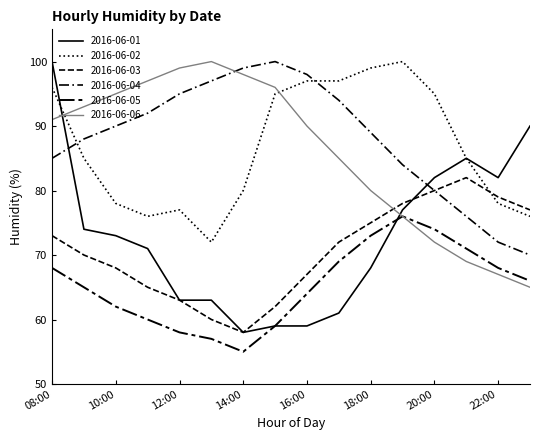

Does the chart have visible grid lines?

No